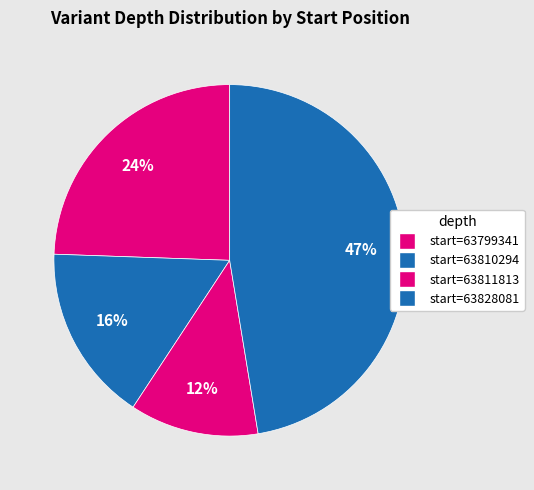

Rank the categories by value from lowest to highest.

63811813, 63810294, 63799341, 63828081